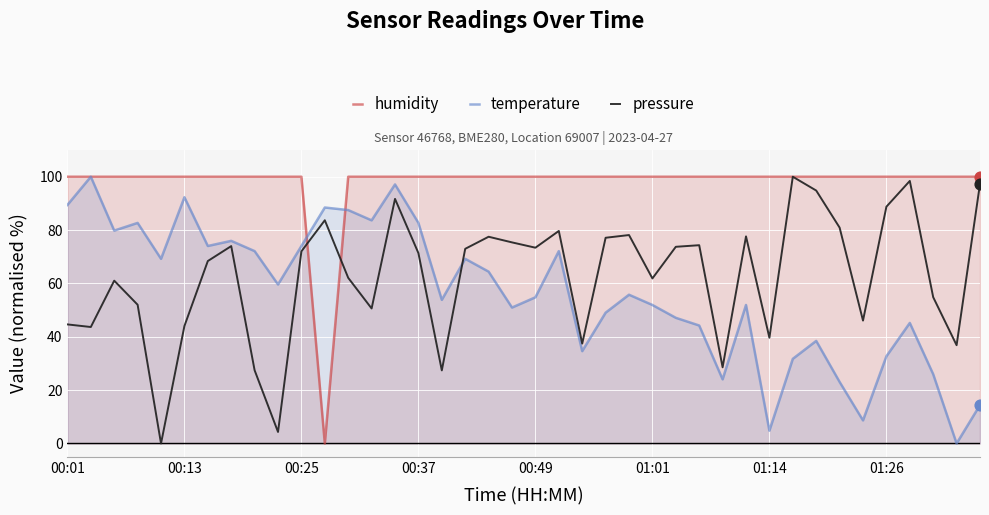

Is the value of pressure at 32 greater than the value of temperature at 37?

Yes